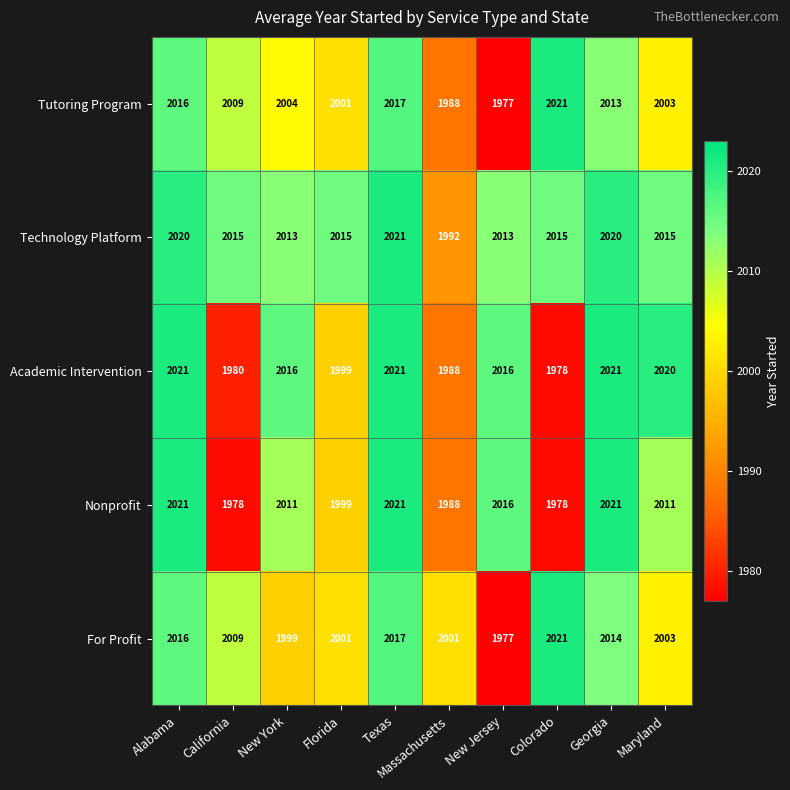

The value of Academic Intervention at New Jersey is 2016. True or false?

True